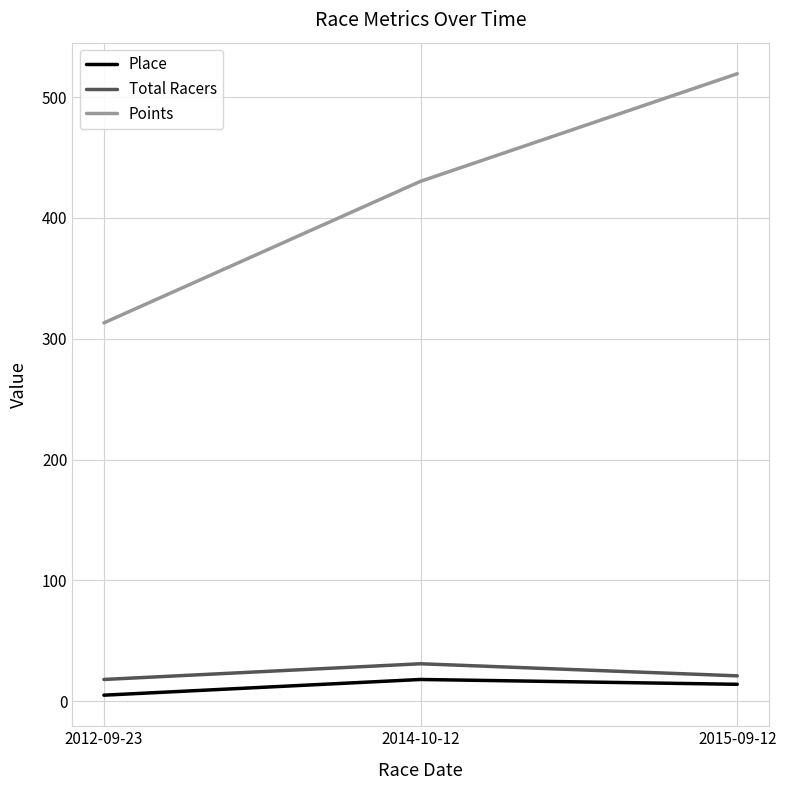

The value of Total Racers at 2015-09-12 is 21.0. True or false?

True